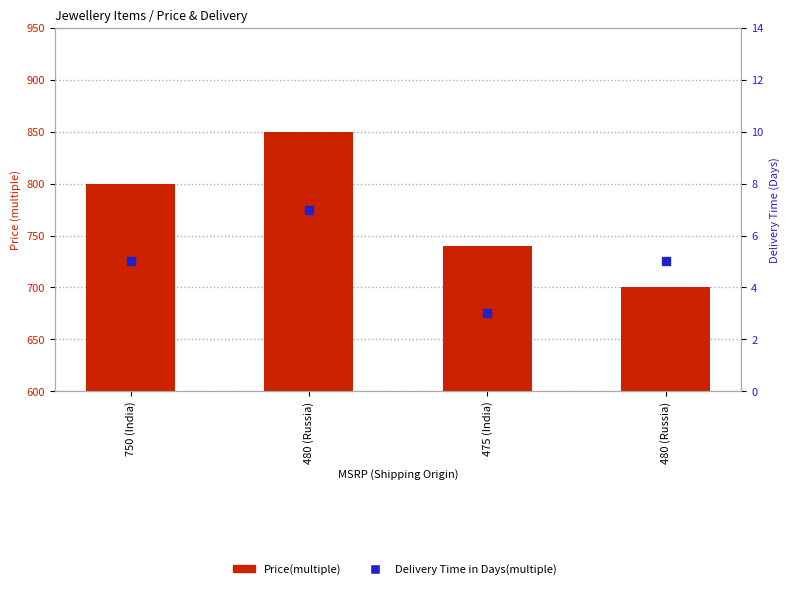

Which series has the largest total across all categories?

Price(multiple)